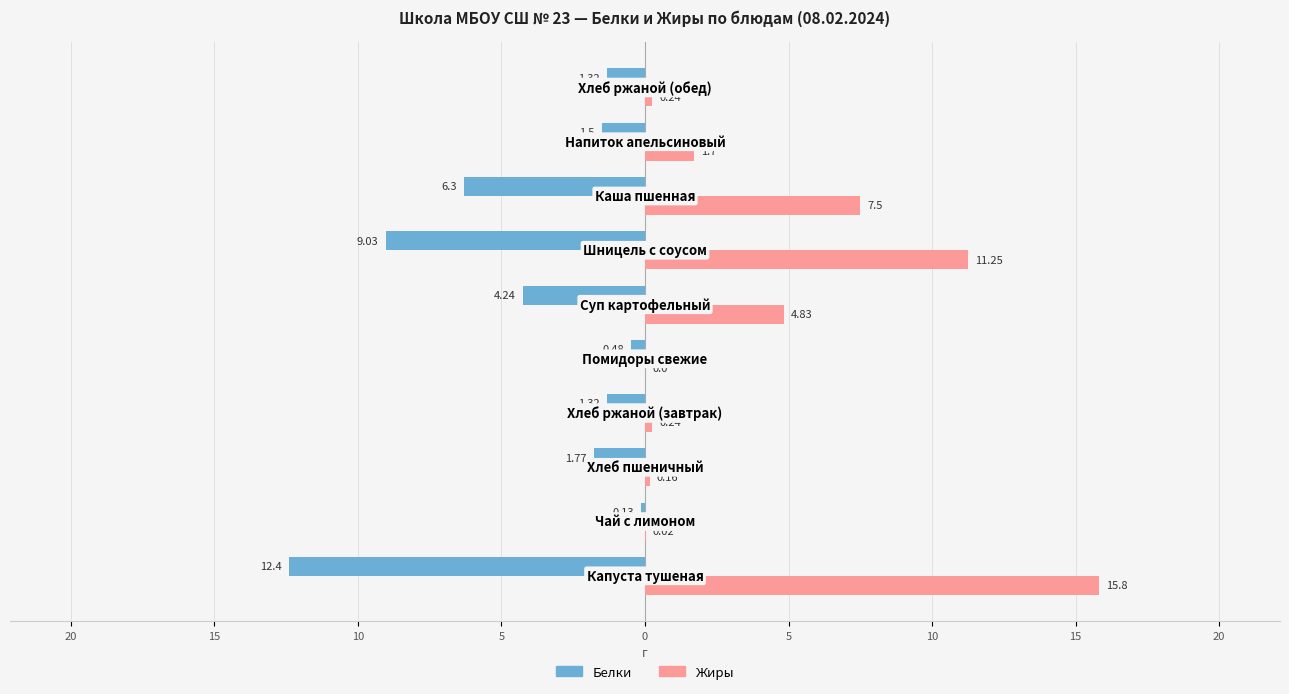

What are all the series names shown in the legend?

Белки, Жиры